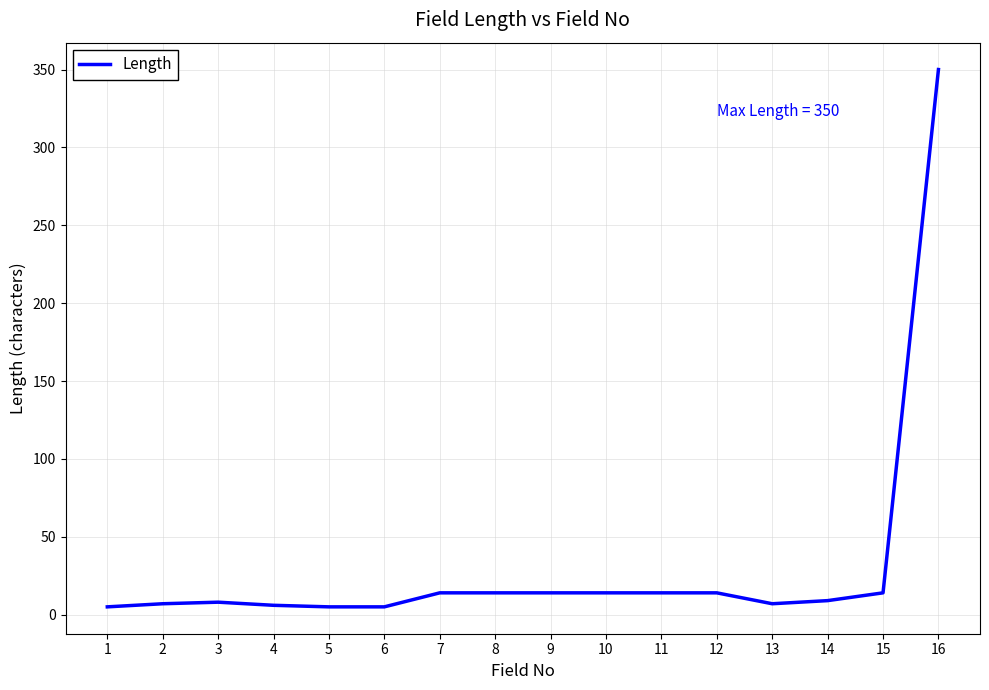

How many series are shown in this chart?

1